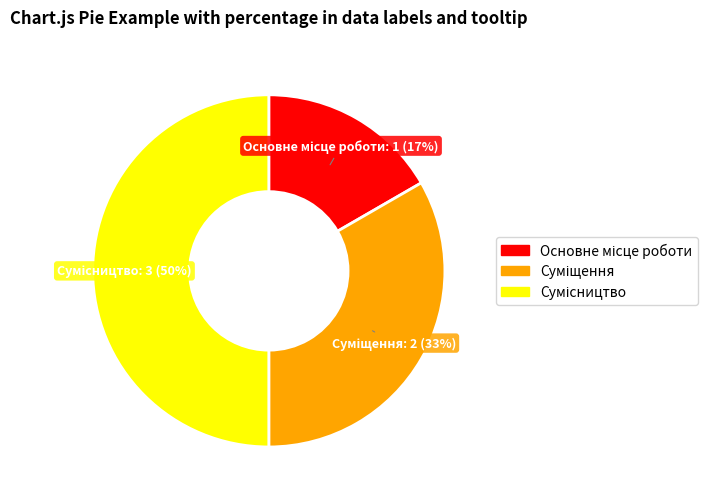

How many segments does this pie chart have?

3